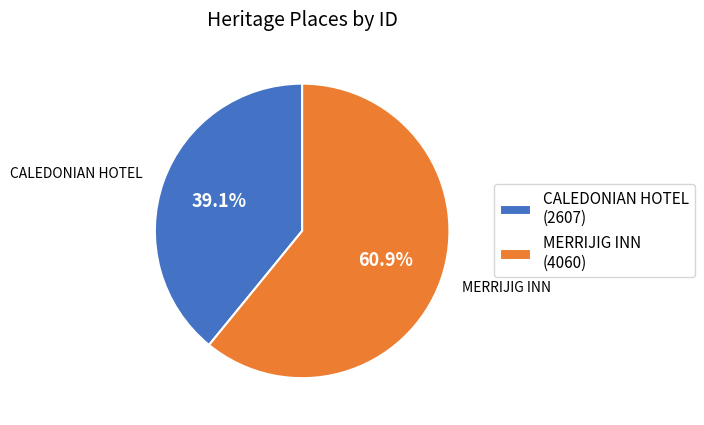

Count the number of slices in the pie.

2